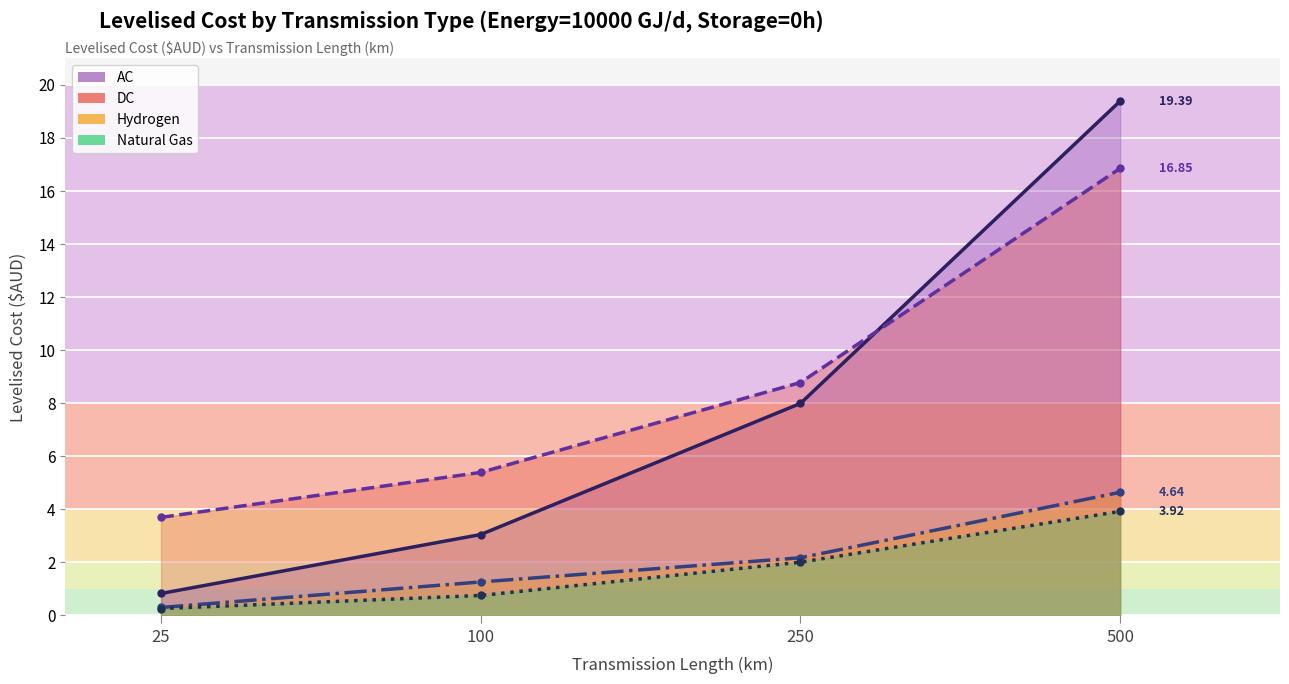

At which category is the sum across all series the highest?

500